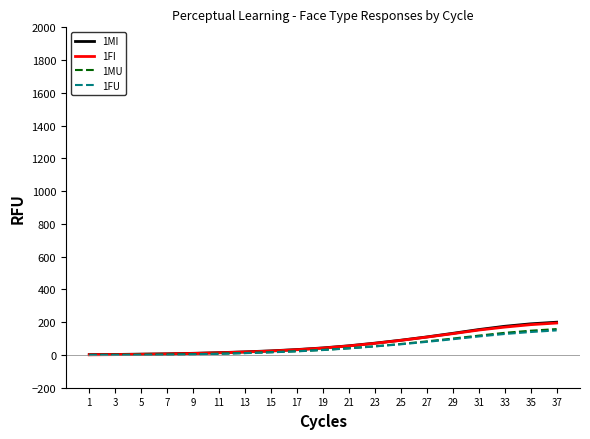

What is the greatest value displayed?

200